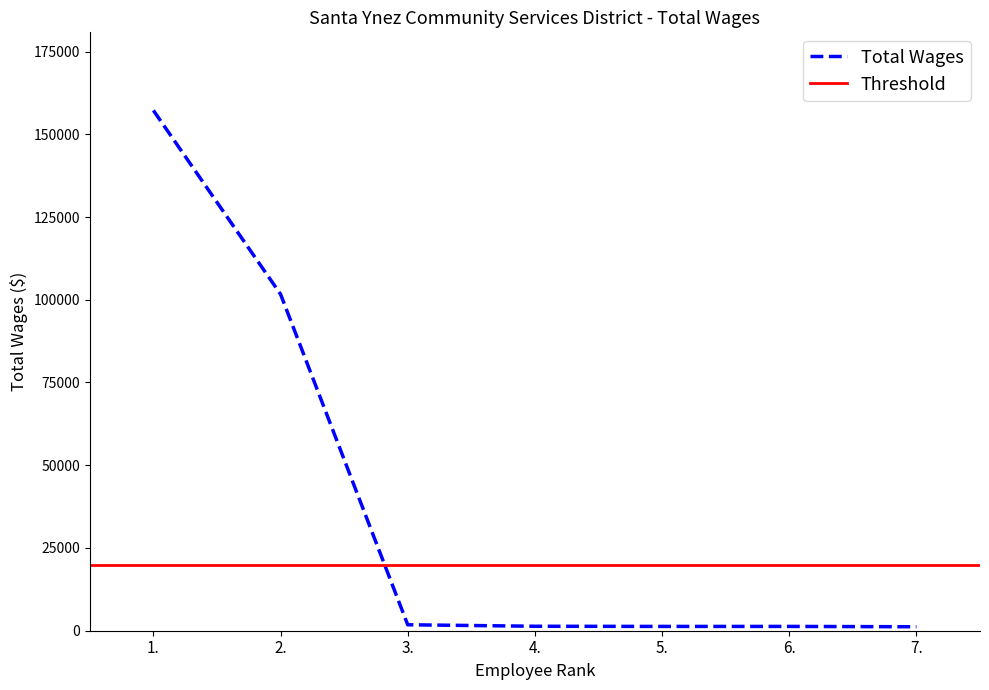

What is the label of the 3rd point from the left?

3.